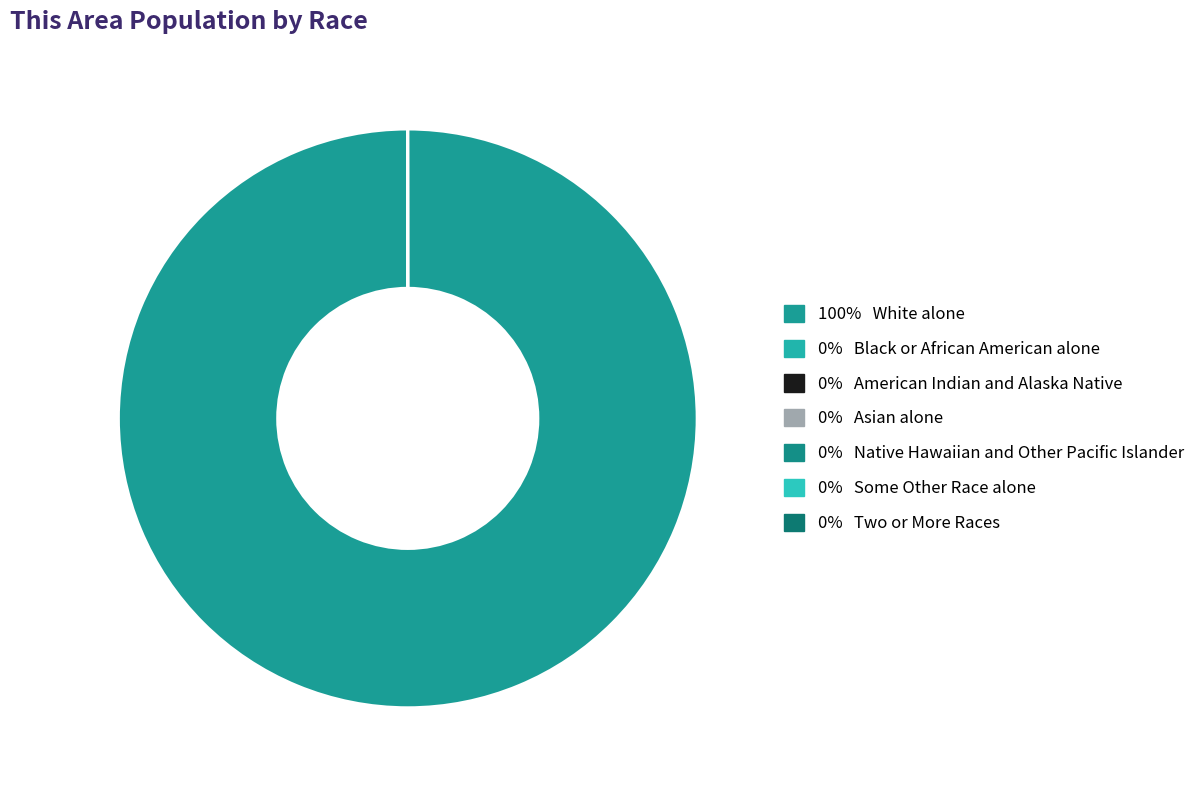

Rank the categories by value from lowest to highest.

Native Hawaiian and Other Pacific Islander, American Indian and Alaska Native, Black or African American alone, Some Other Race alone, Two or More Races, Asian alone, White alone